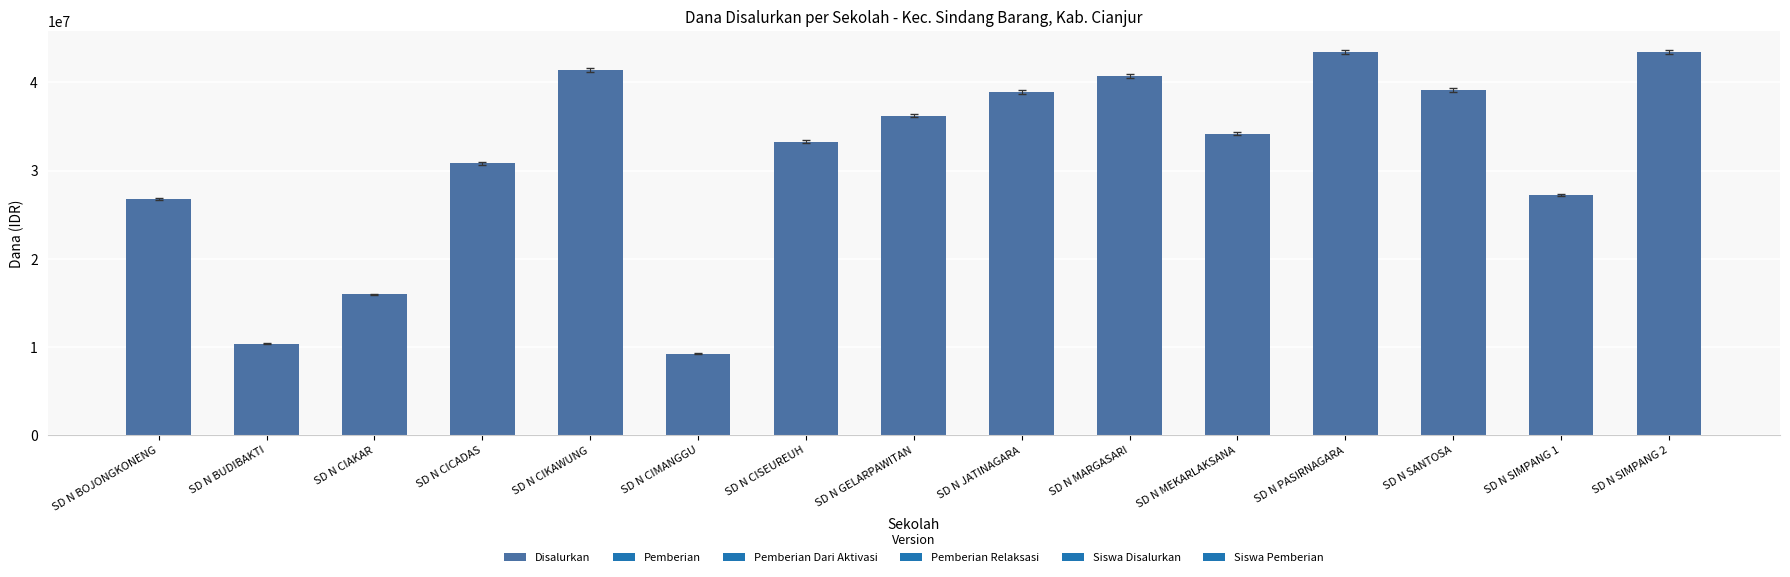

What is the difference between the maximum and minimum values?

34200000